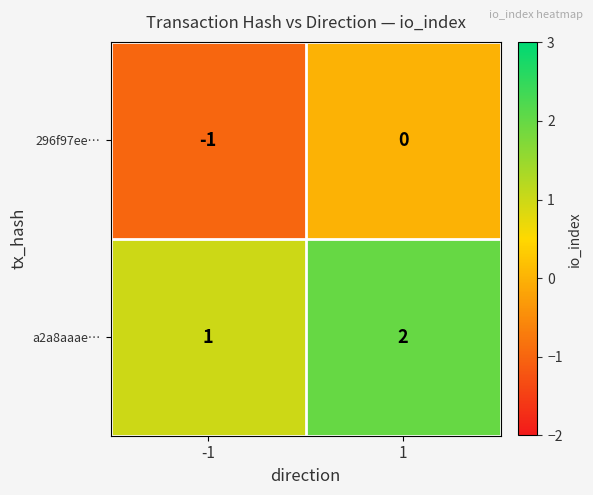

How many data points does each series have?

2